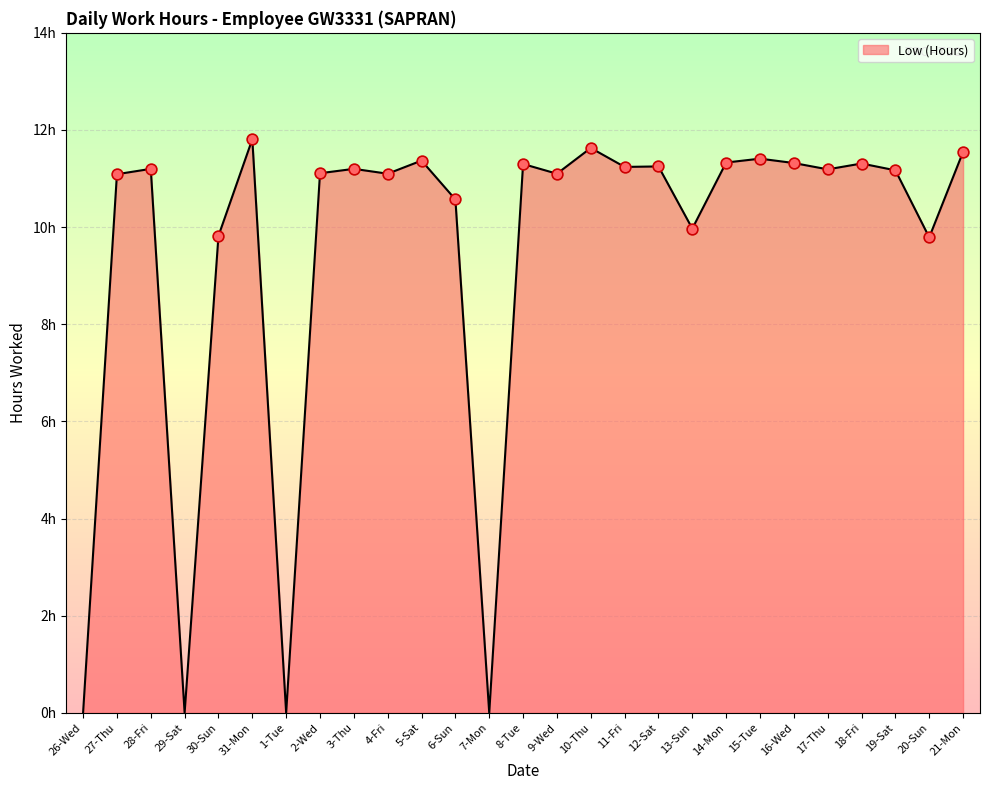

Approximately how many times larger is the value at 28-Fri compared to 27-Thu?

1.0